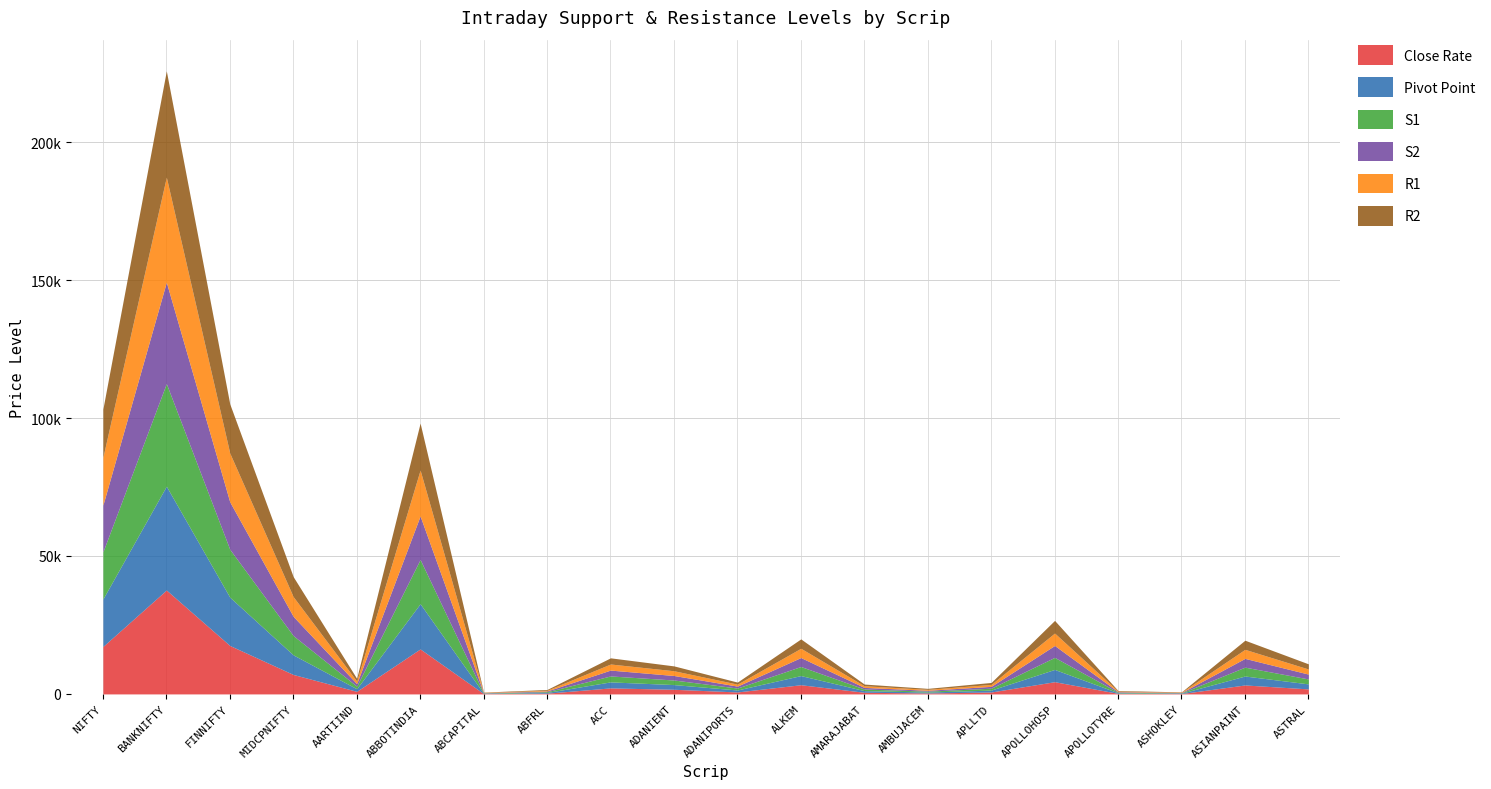

Which series has the widest spread of values?

R2